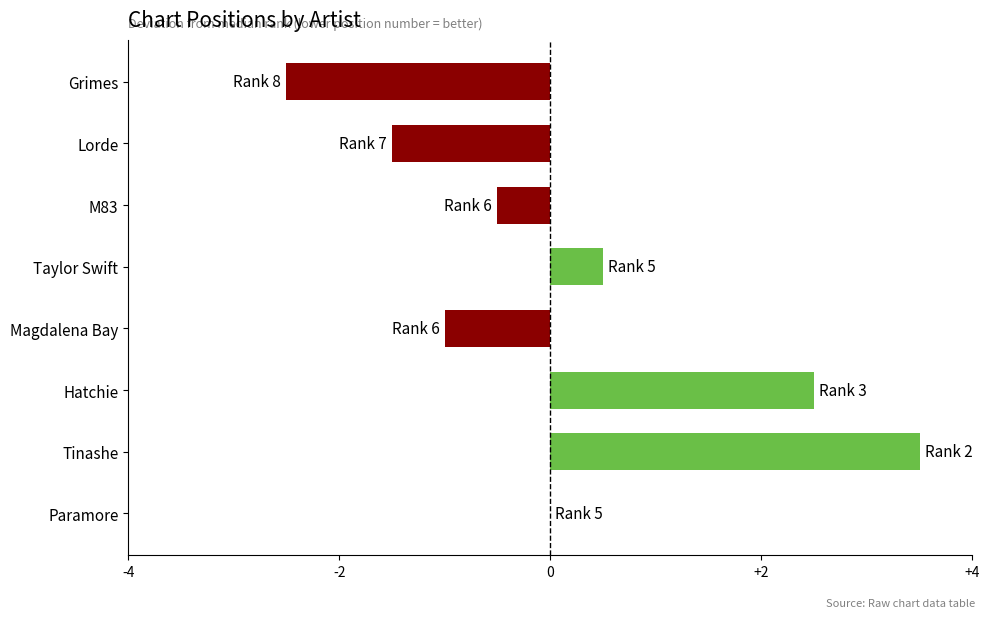

What is the change in value from Tinashe to Hatchie?

-1.0